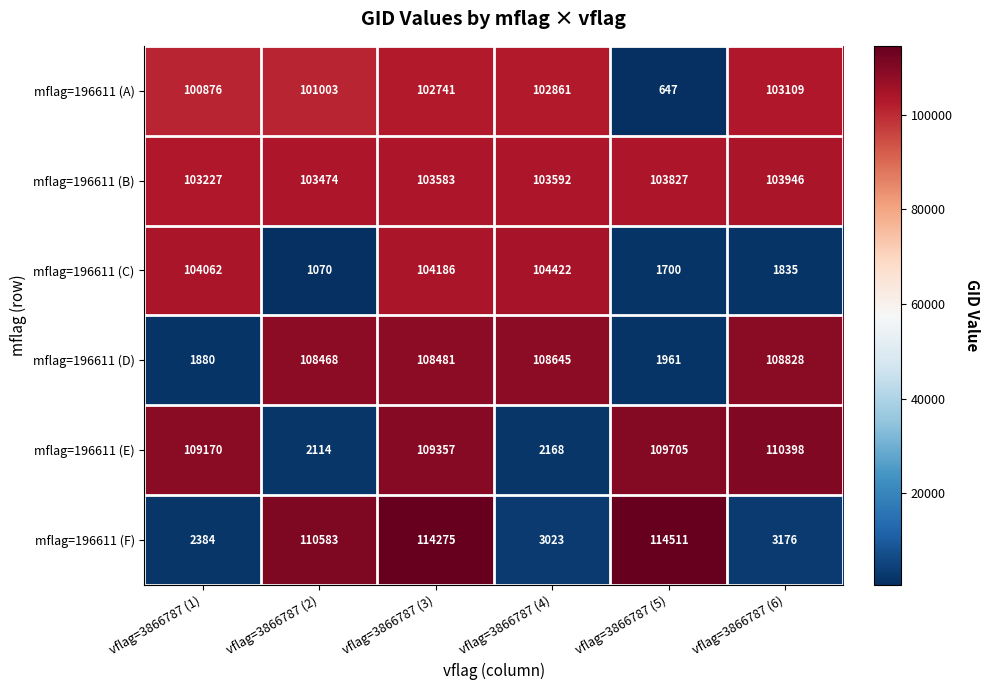

What is the sum of the mflag=196611 (C) values at vflag=3866787 (6) and vflag=3866787 (5)?

3535